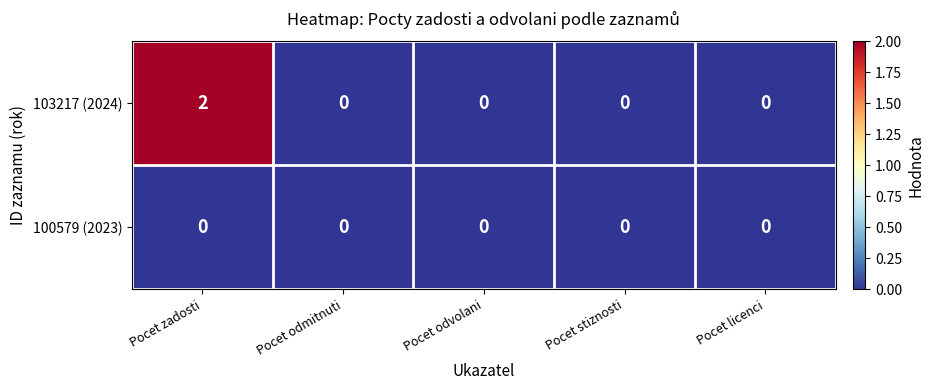

Which category has the highest value across all series?

Pocet zadosti